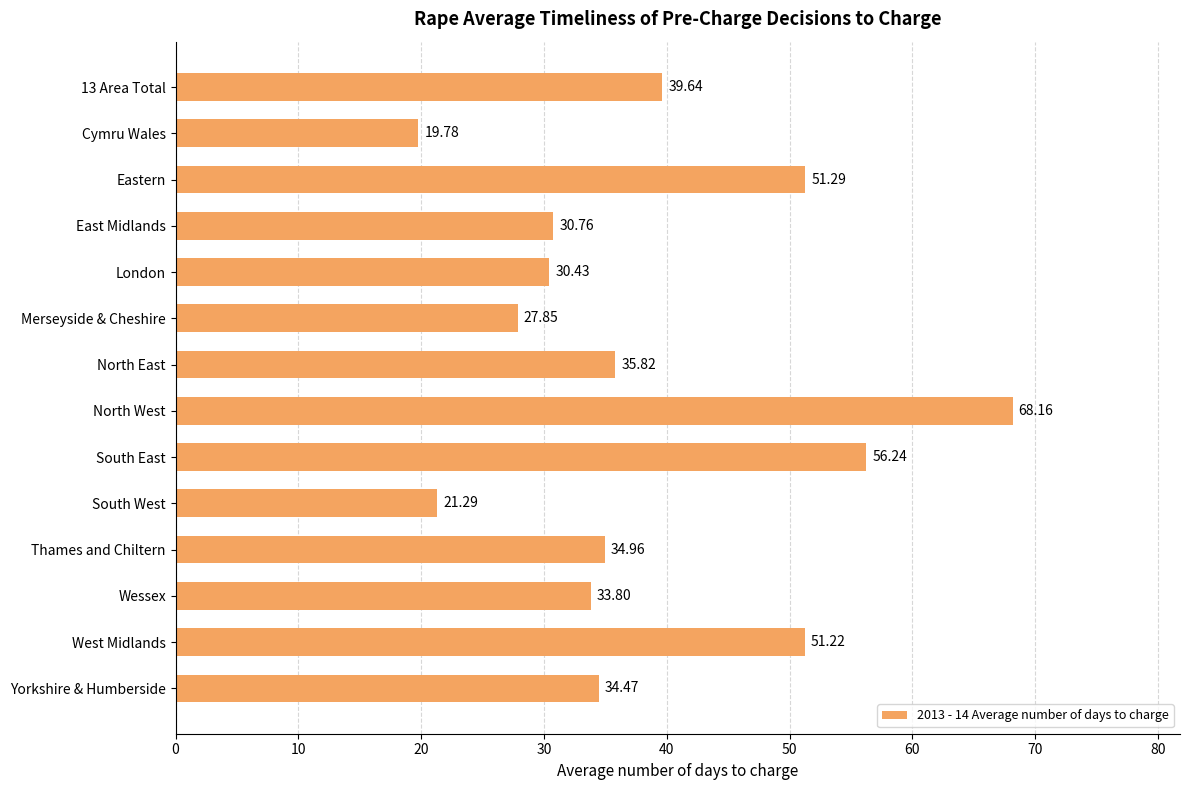

Which label corresponds to the largest value in the chart?

North West